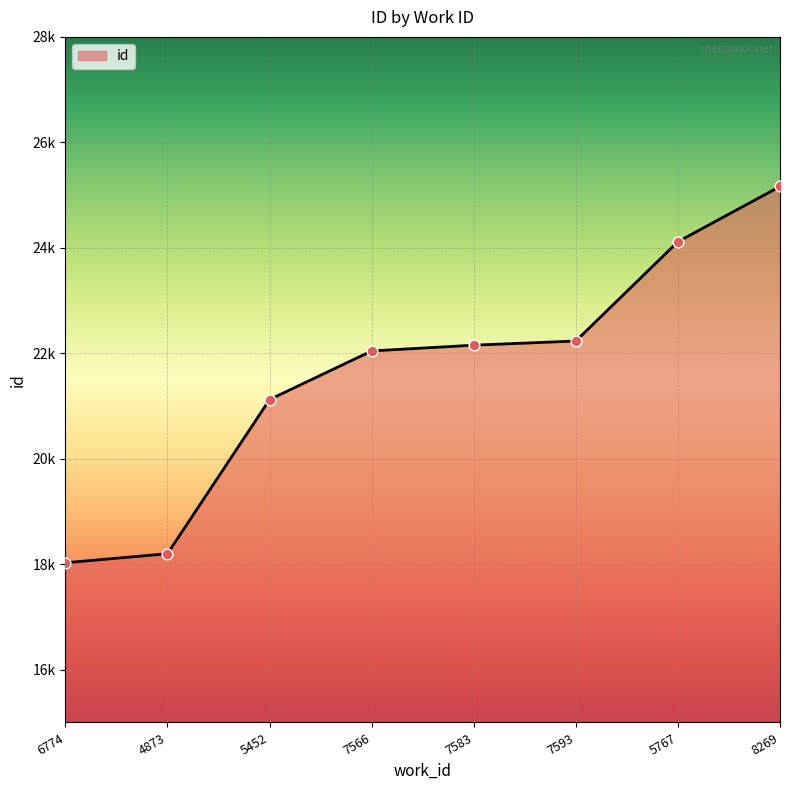

Approximately how many times larger is the value at 7593 compared to 7566?

1.0